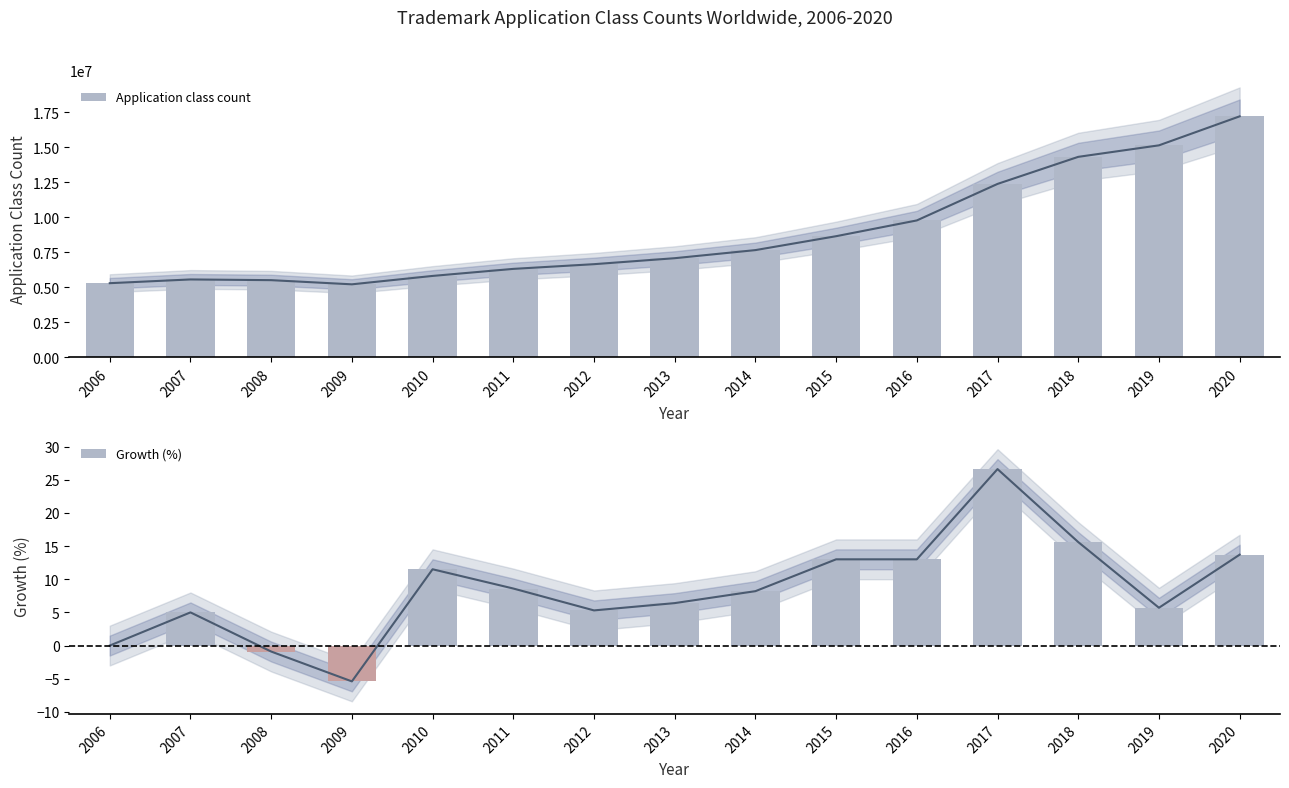

Which series has the largest range (max minus min)?

Application class count